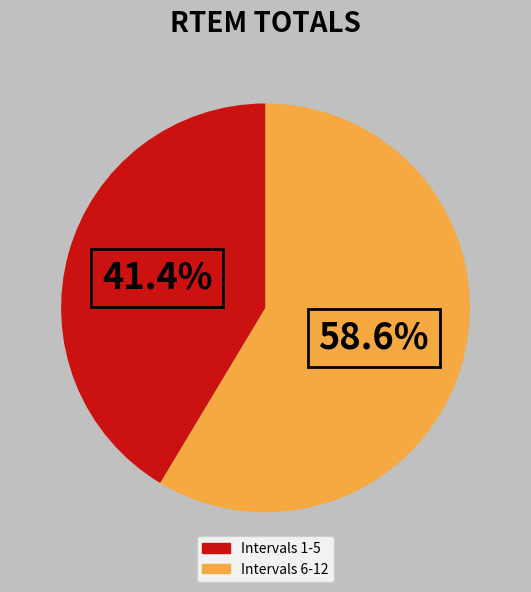

Does any single category account for the majority?

Yes